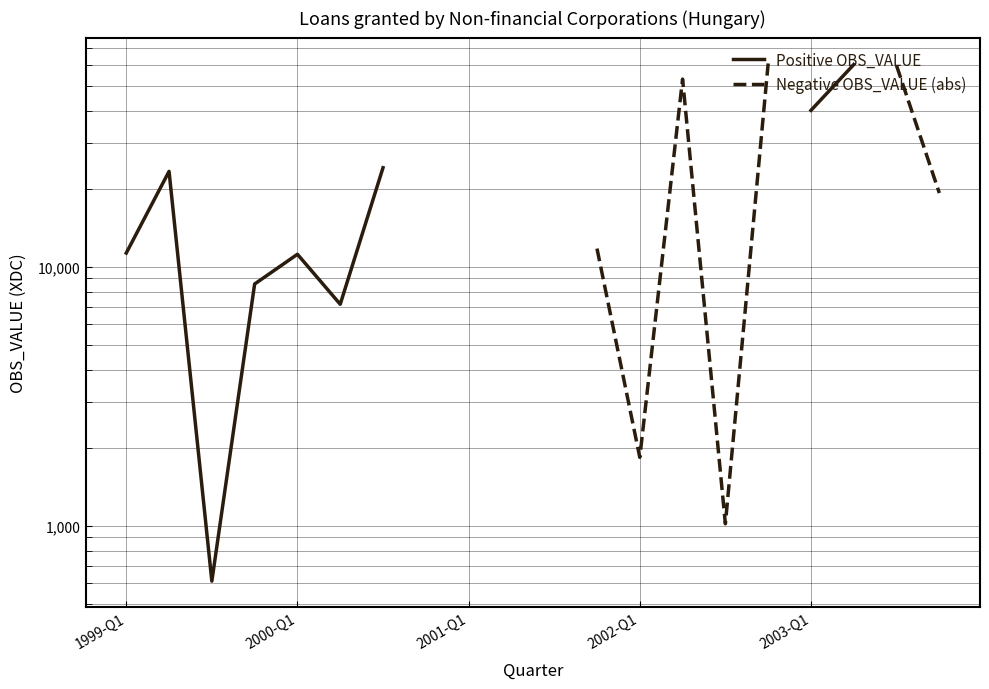

At how many categories does at least one series exceed 57371?

3